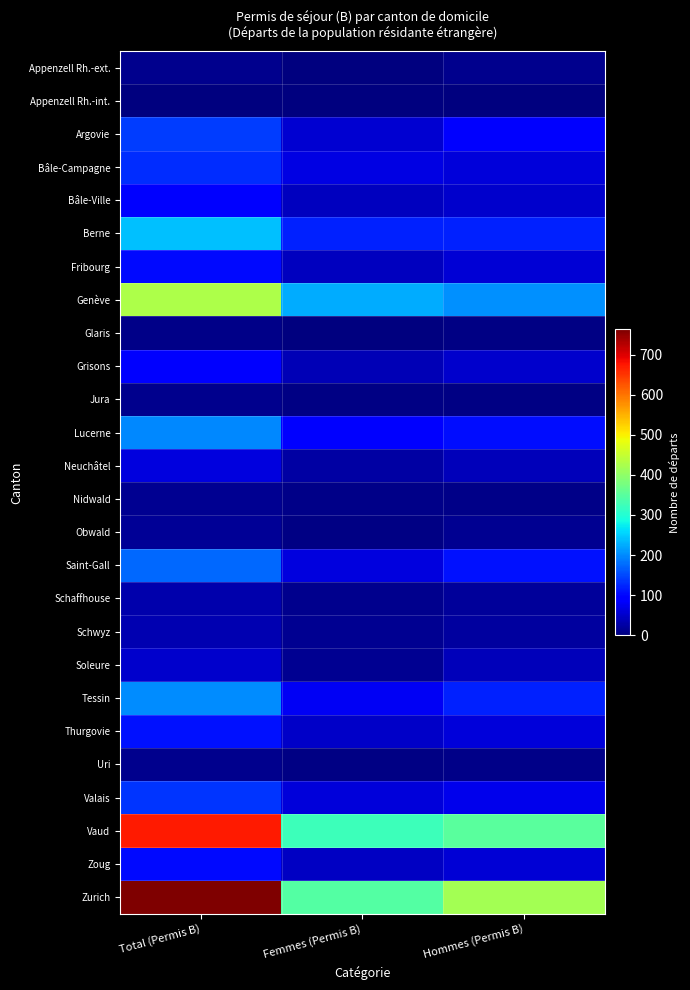

At Hommes (Permis B), list the series in order from largest to smallest.

Zurich, Vaud, Genève, Berne, Tessin, Saint-Gall, Lucerne, Argovie, Valais, Bâle-Campagne, Thurgovie, Fribourg, Zoug, Bâle-Ville, Grisons, Soleure, Neuchâtel, Schwyz, Schaffhouse, Obwald, Appenzell Rh.-ext., Uri, Nidwald, Glaris, Jura, Appenzell Rh.-int.